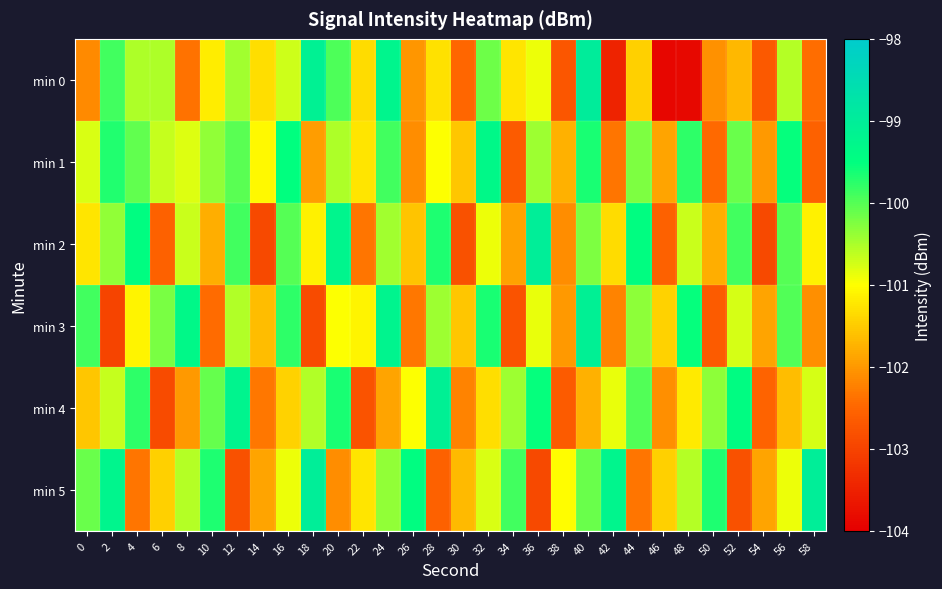

Rank the series by their maximum value, from highest to lowest.

min 0, min 2, min 5, min 3, min 4, min 1